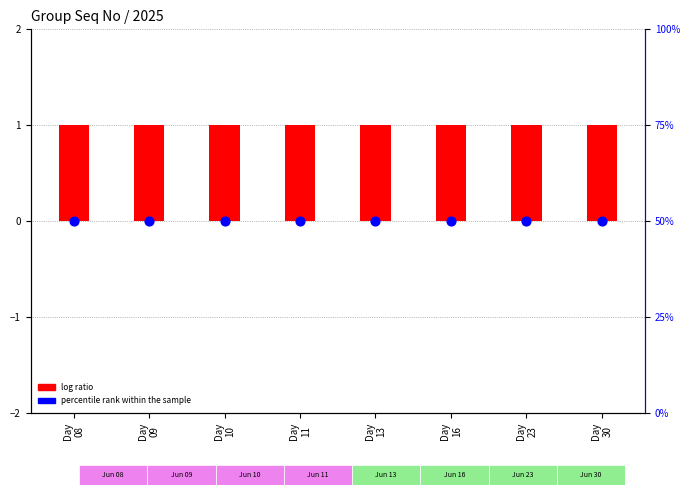

What is the total value across all series at Day
10?

51